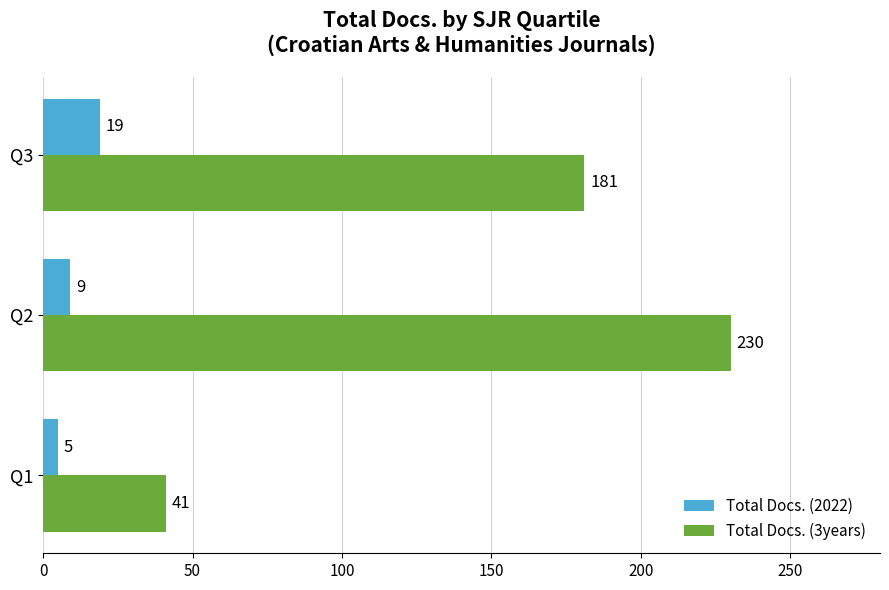

At which category is the sum across all series the highest?

Q2